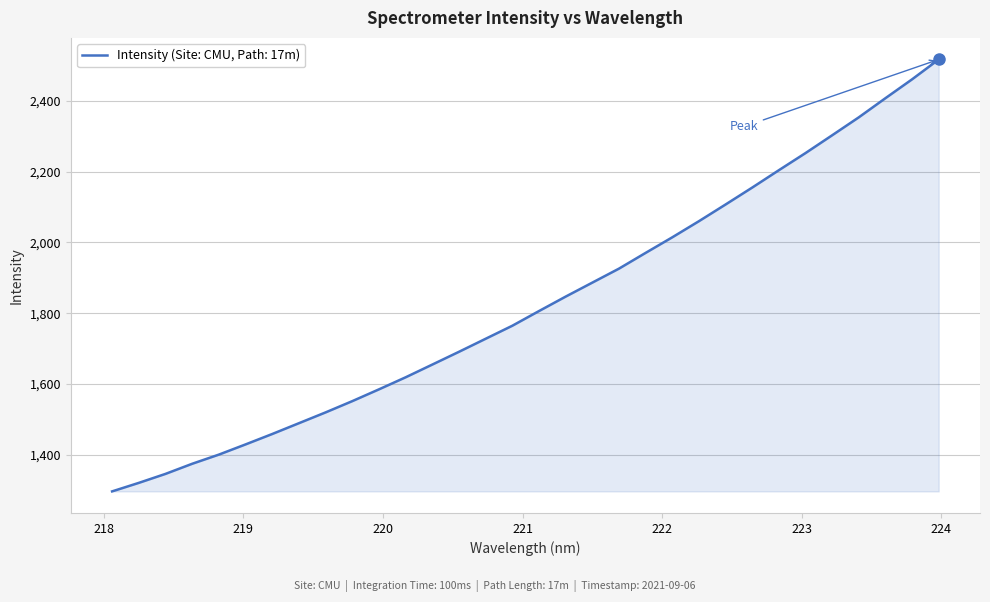

What is the difference between the maximum and minimum values?

1221.0